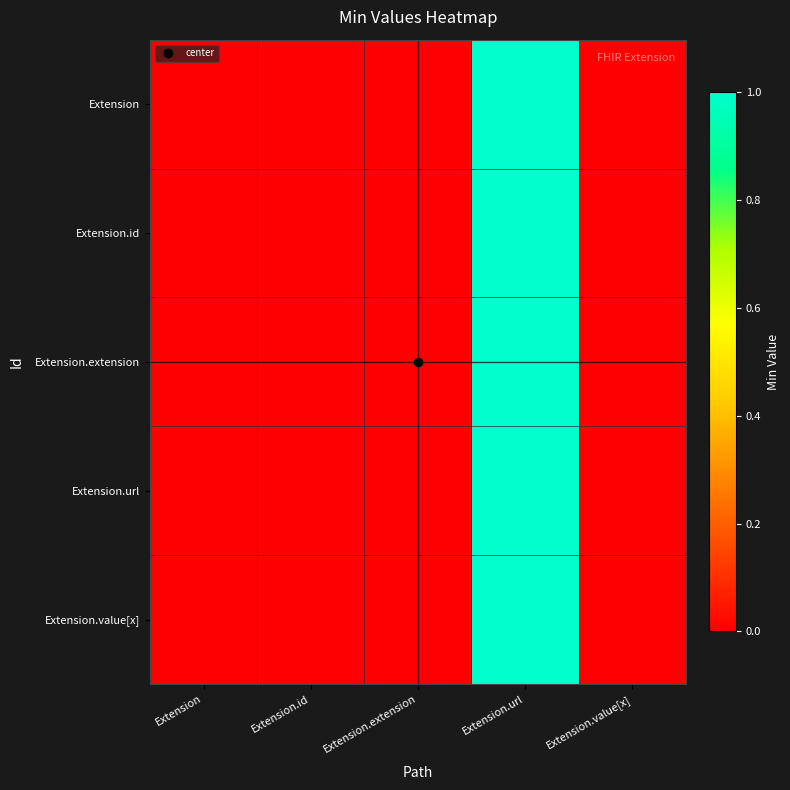

List the series in order of their peak value, highest first.

Extension, Extension.id, Extension.extension, Extension.url, Extension.value[x]